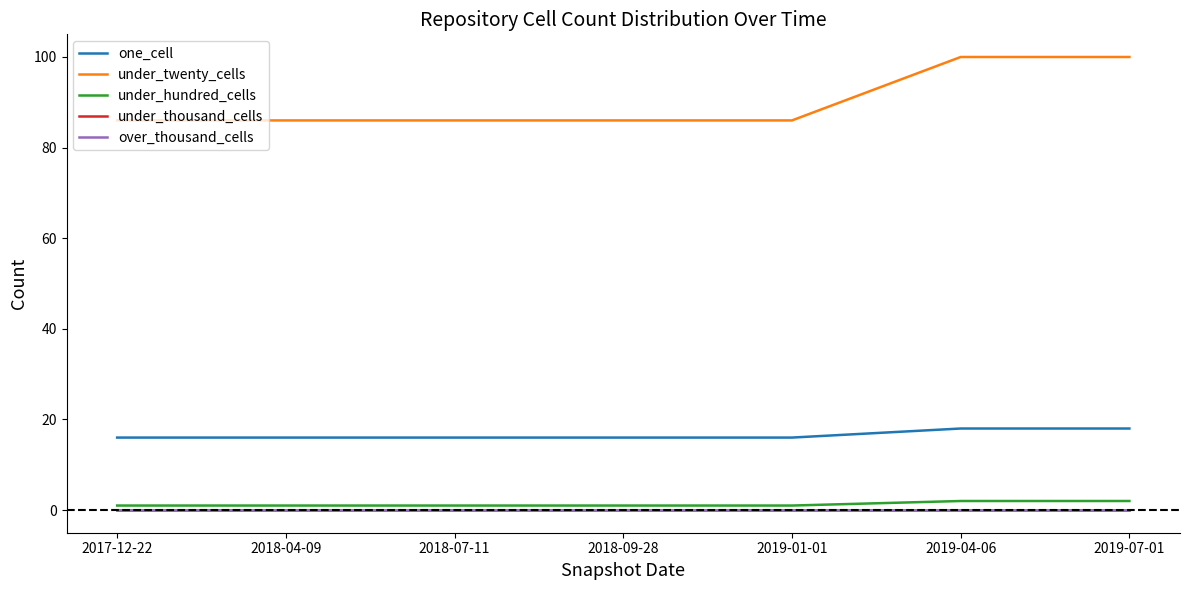

Reading left to right, list all the values displayed in this chart.

one_cell: 2017-12-22=16	2018-04-09=16	2018-07-11=16	2018-09-28=16	2019-01-01=16	2019-04-06=18	2019-07-01=18
under_twenty_cells: 2017-12-22=86	2018-04-09=86	2018-07-11=86	2018-09-28=86	2019-01-01=86	2019-04-06=100	2019-07-01=100
under_hundred_cells: 2017-12-22=1	2018-04-09=1	2018-07-11=1	2018-09-28=1	2019-01-01=1	2019-04-06=2	2019-07-01=2
under_thousand_cells: 2017-12-22=0	2018-04-09=0	2018-07-11=0	2018-09-28=0	2019-01-01=0	2019-04-06=0	2019-07-01=0
over_thousand_cells: 2017-12-22=0	2018-04-09=0	2018-07-11=0	2018-09-28=0	2019-01-01=0	2019-04-06=0	2019-07-01=0